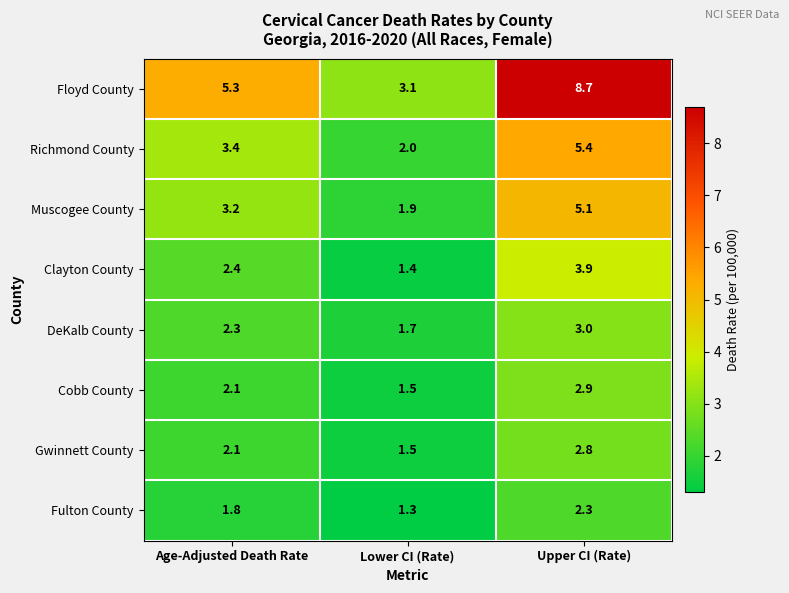

How many series are shown in this chart?

8